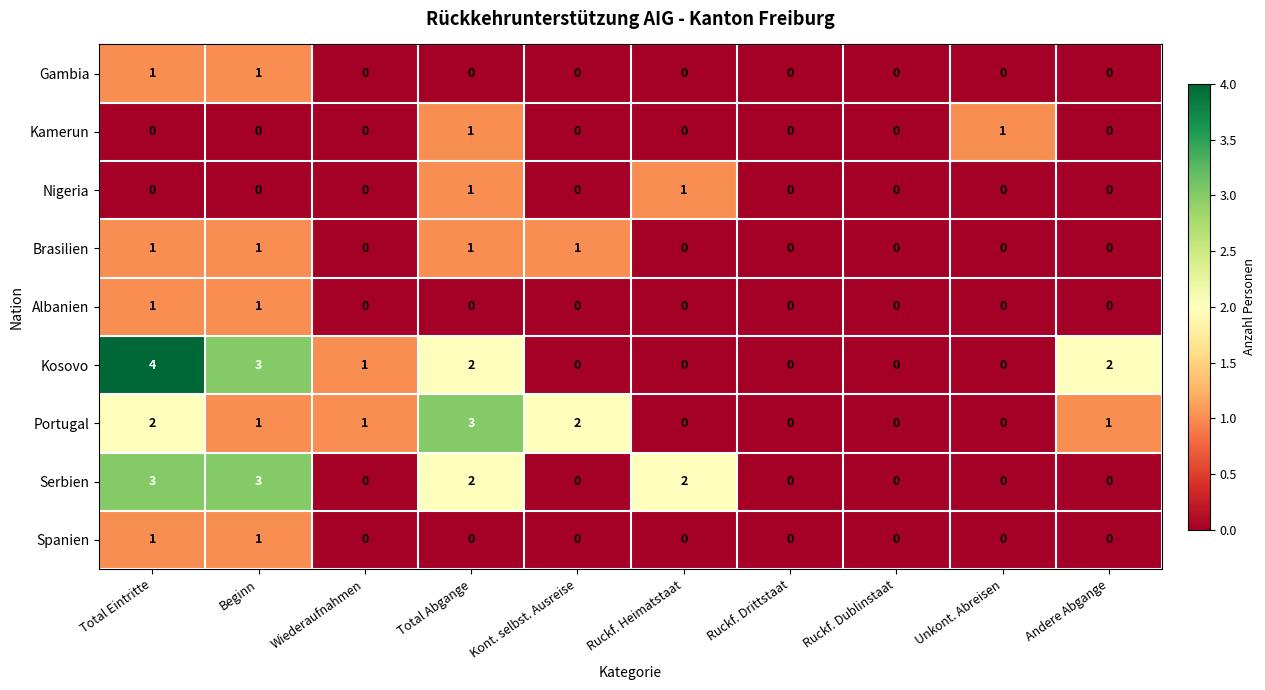

The Brasilien series shows 0 at Ruckf. Drittstaat. True or false?

True